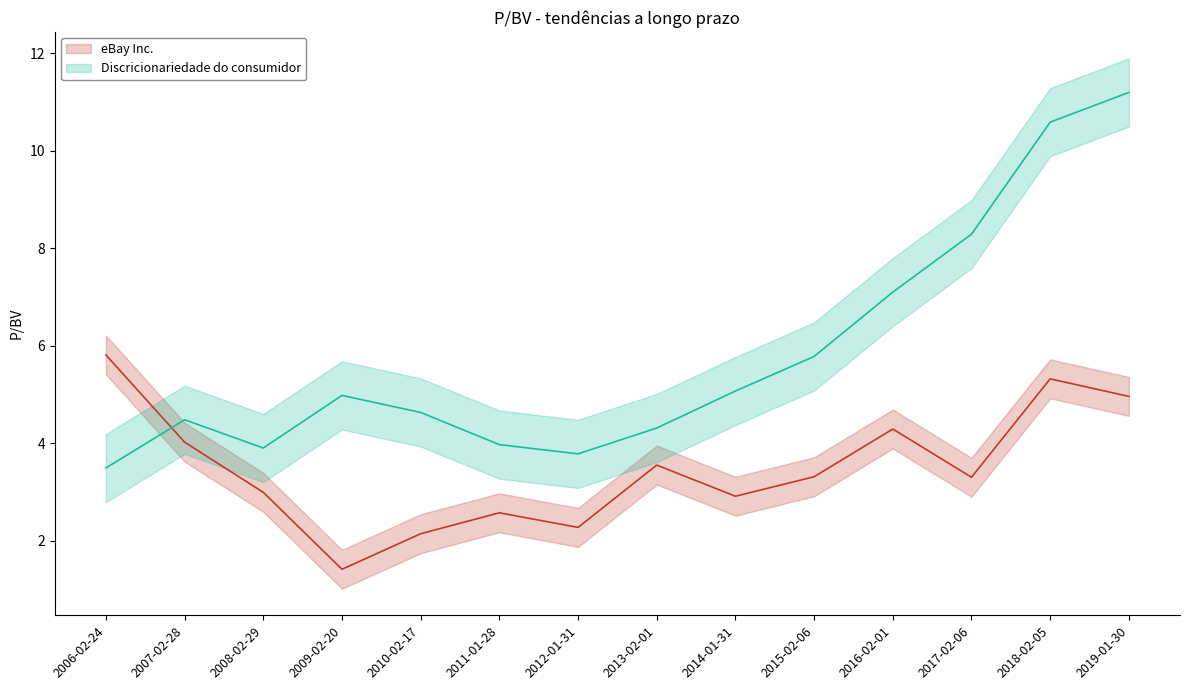

List the series in order of their peak value, highest first.

Discricionariedade do consumidor, eBay Inc.